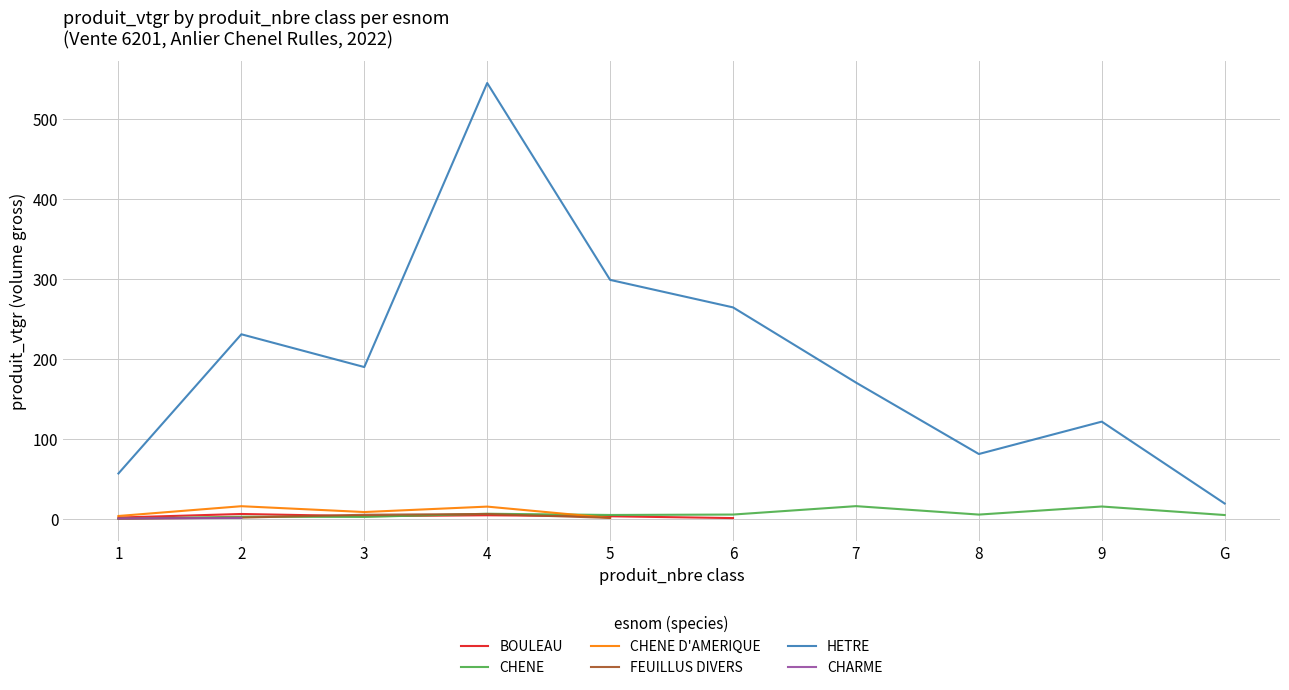

The value of HETRE at 5 is 522.8. True or false?

False